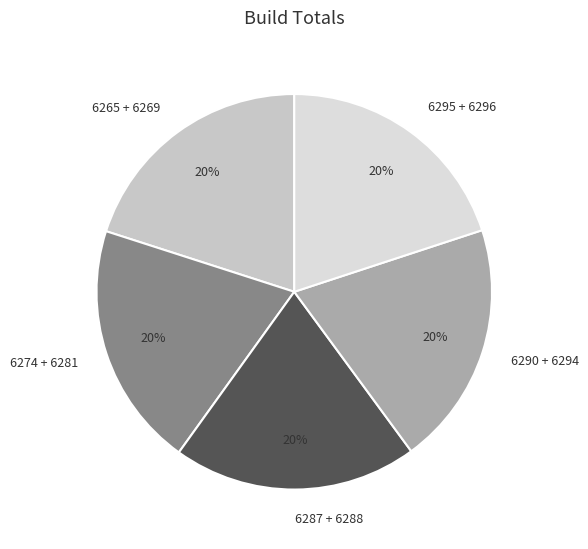

What is the ratio of the value at 6265 + 6269 to the value at 6290 + 6294?

1.0